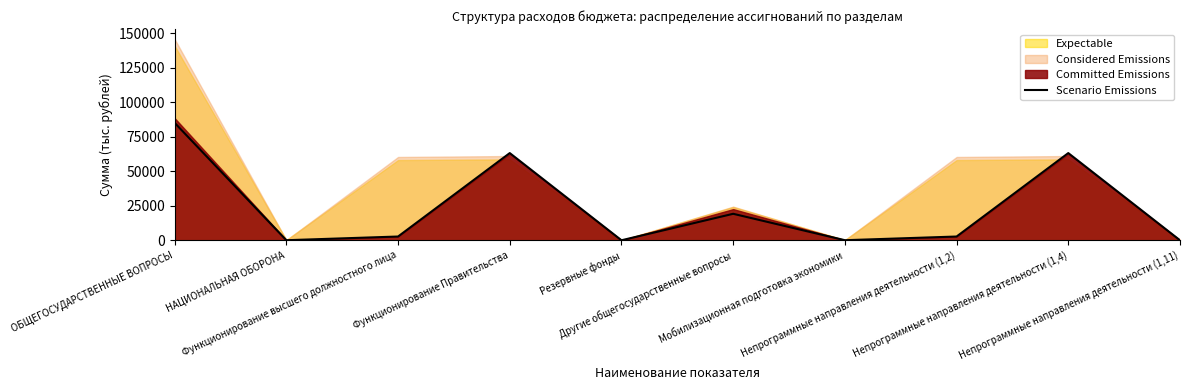

True or false: the data shows 17343.5 at Функционирование Правительства.

False